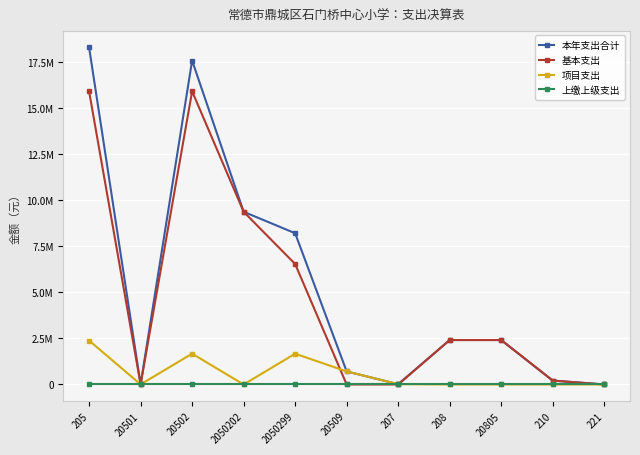

What is the approximate value of 项目支出 at 20501?

6000.0